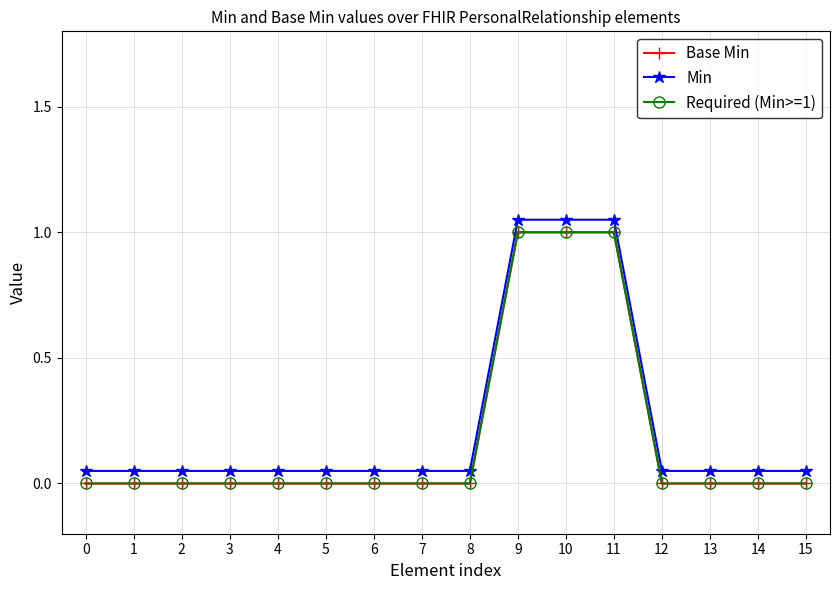

Rank the categories by Required (Min>=1) value from highest to lowest.

9, 10, 11, 0, 1, 2, 3, 4, 5, 6, 7, 8, 12, 13, 14, 15